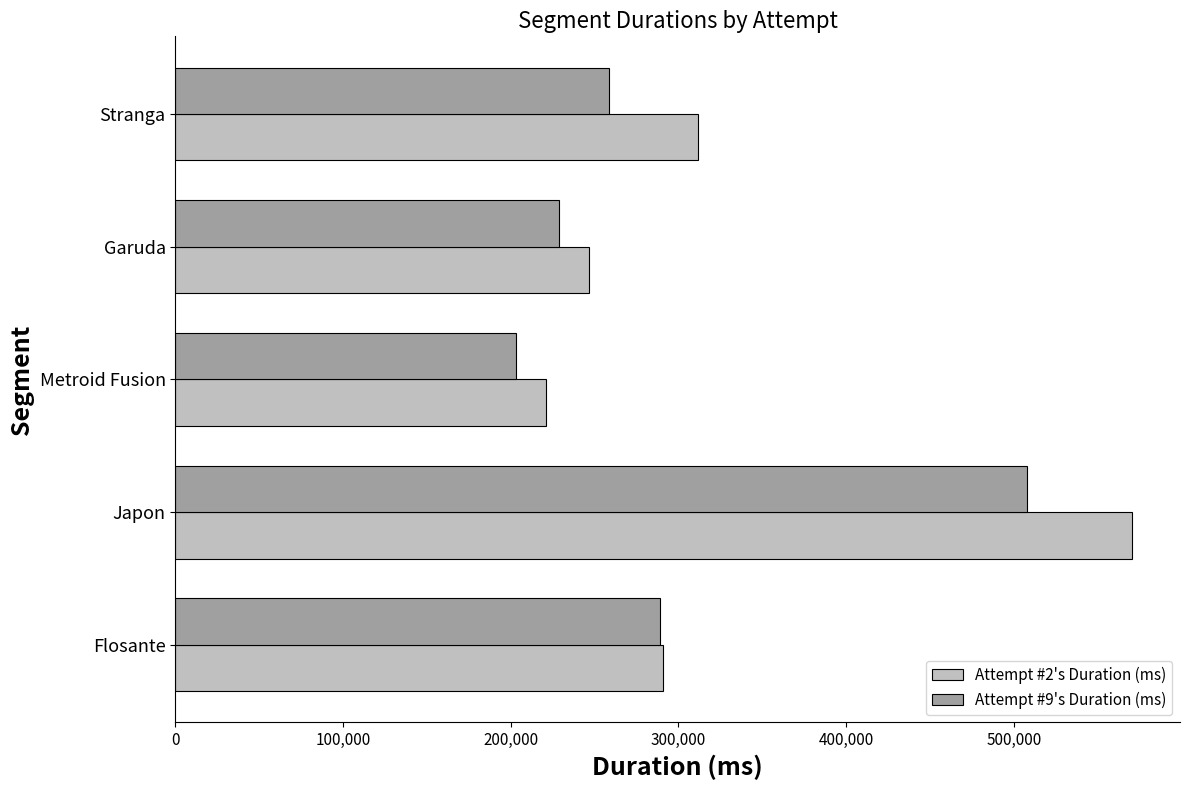

At which category is the sum across all series the highest?

Japon